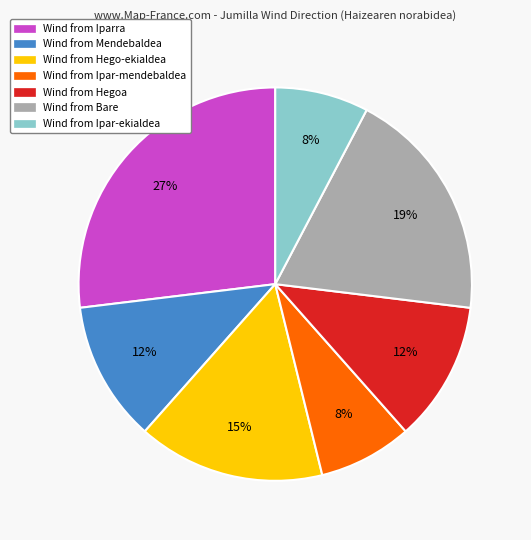

Does any single category account for the majority?

No